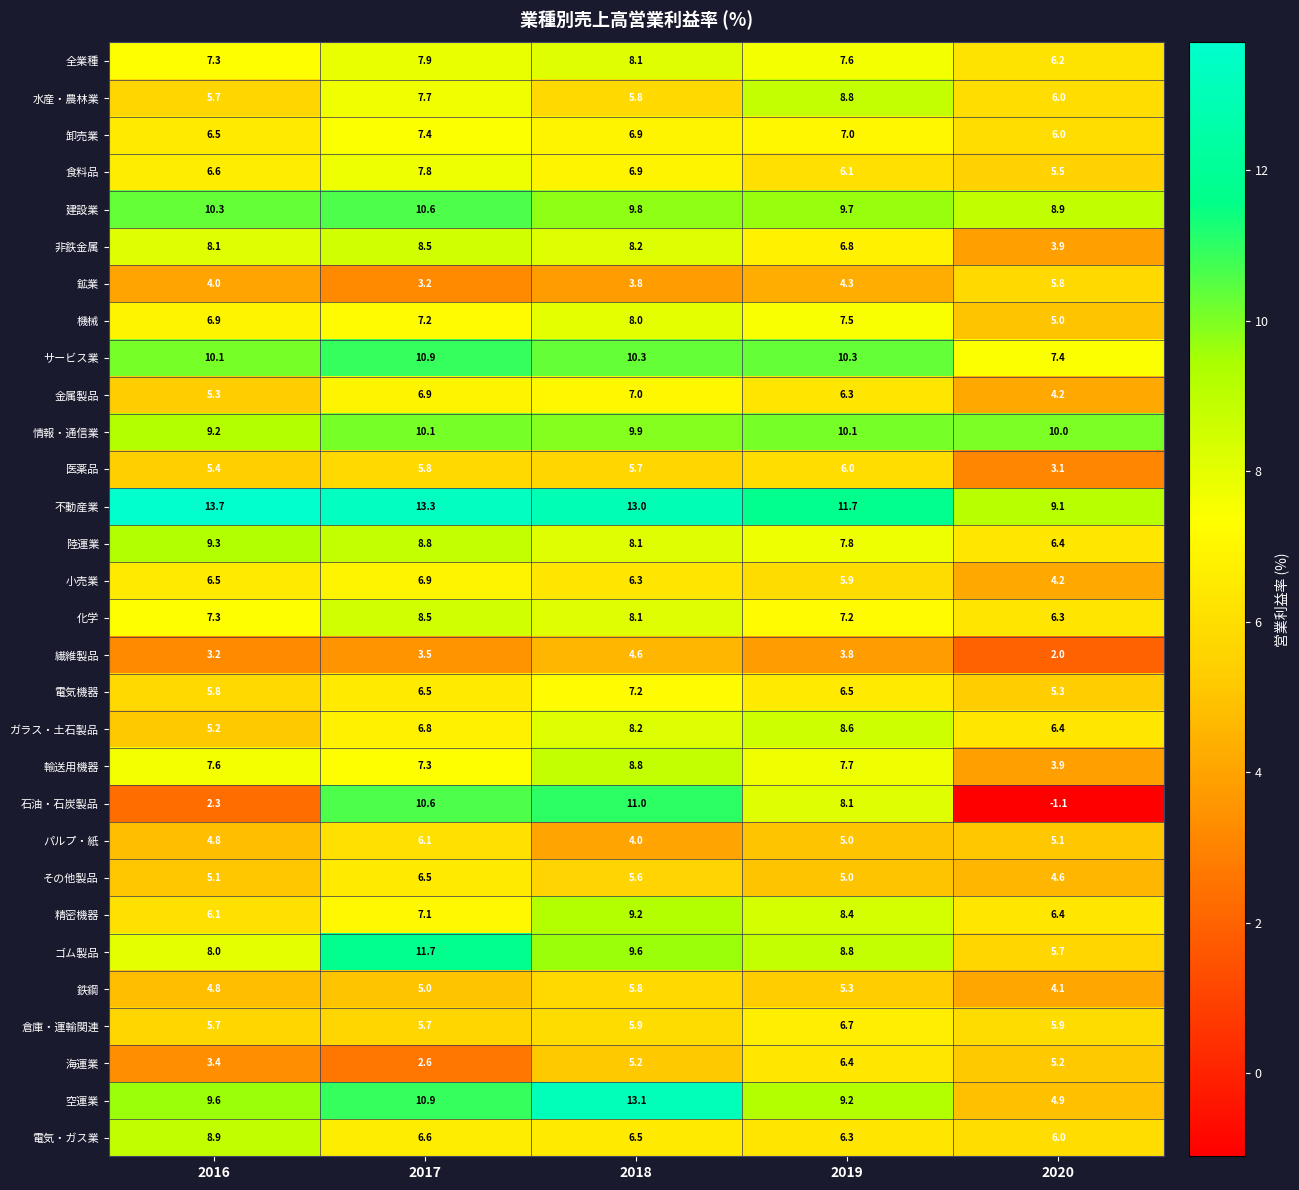

What is the sum of the 海運業 values at 2016 and 2020?

8.6